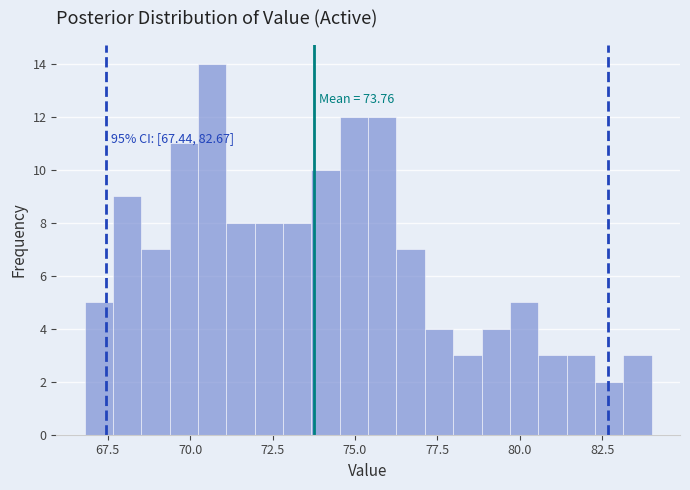

Around what value on the x-axis is the tallest bar? Give the approximate position of its centre, as read against the axis.

70.5